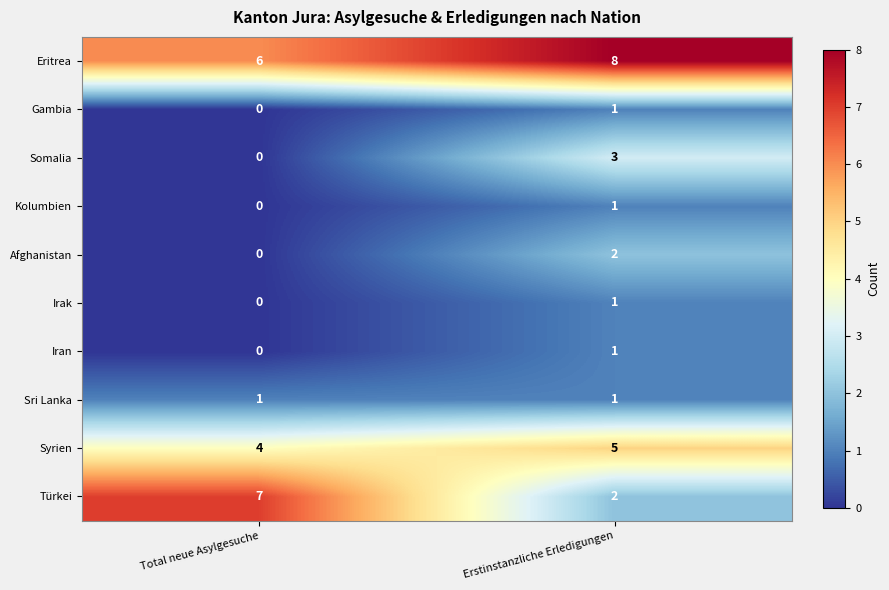

What is the sum of all Türkei values?

9